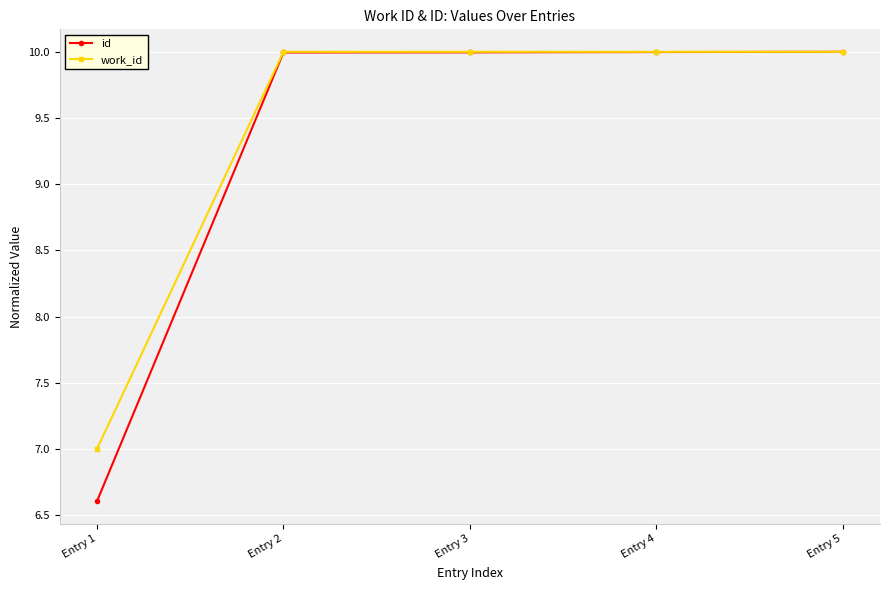

Which series has the widest spread of values?

id